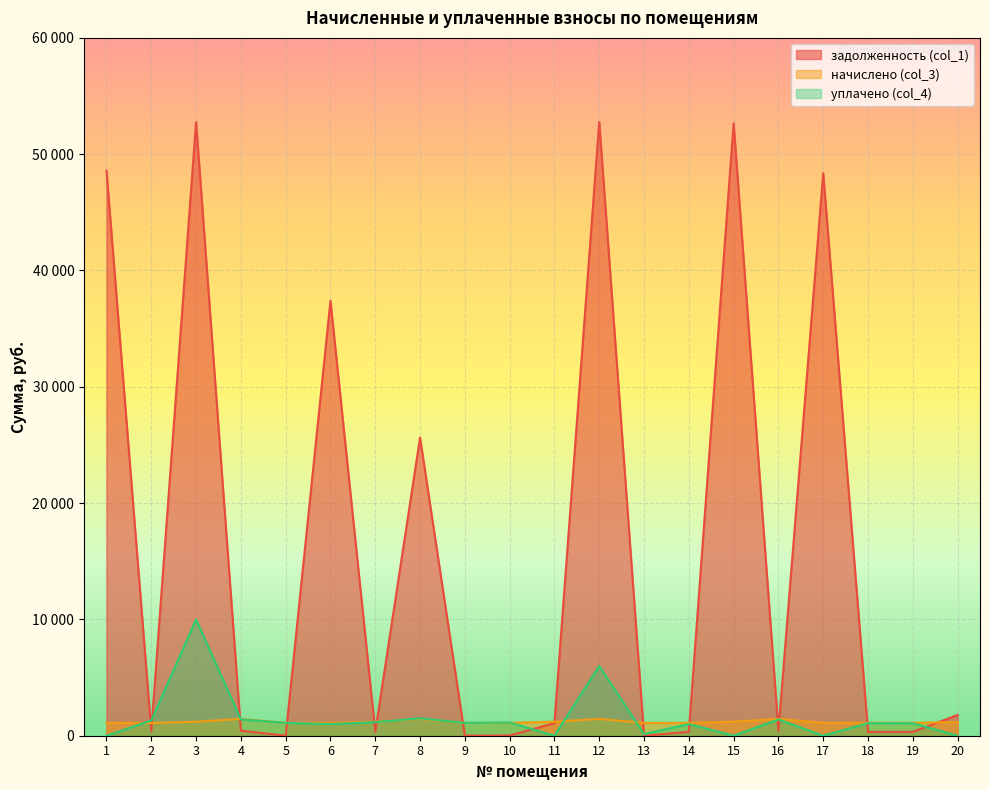

Which has a higher value, 15 or 3?

3